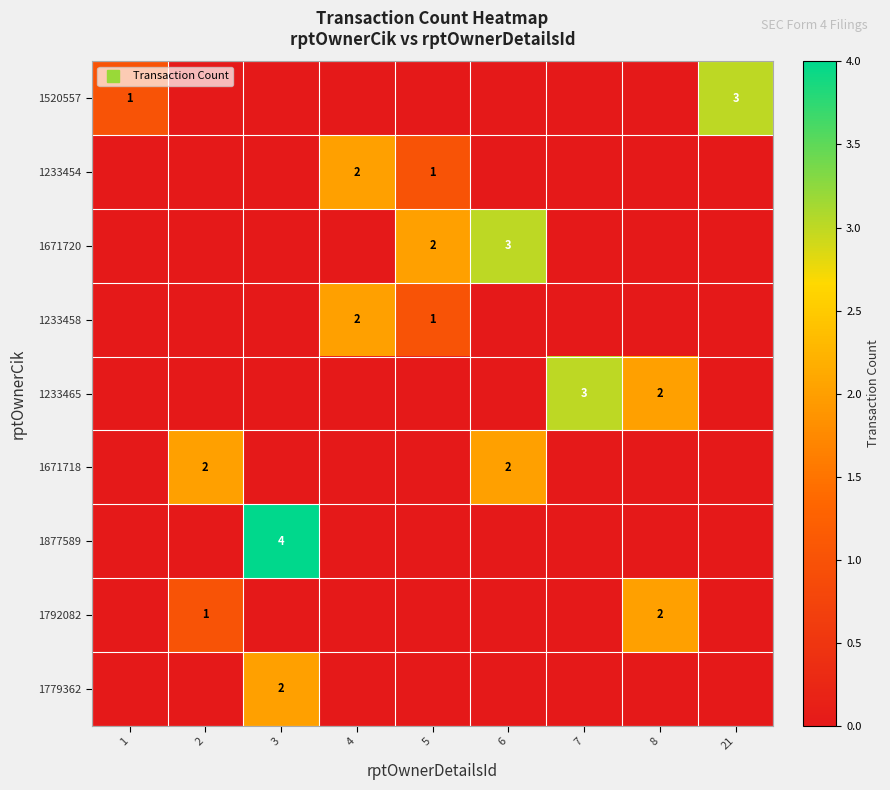

The 1233465 series shows 2 at 21. True or false?

False